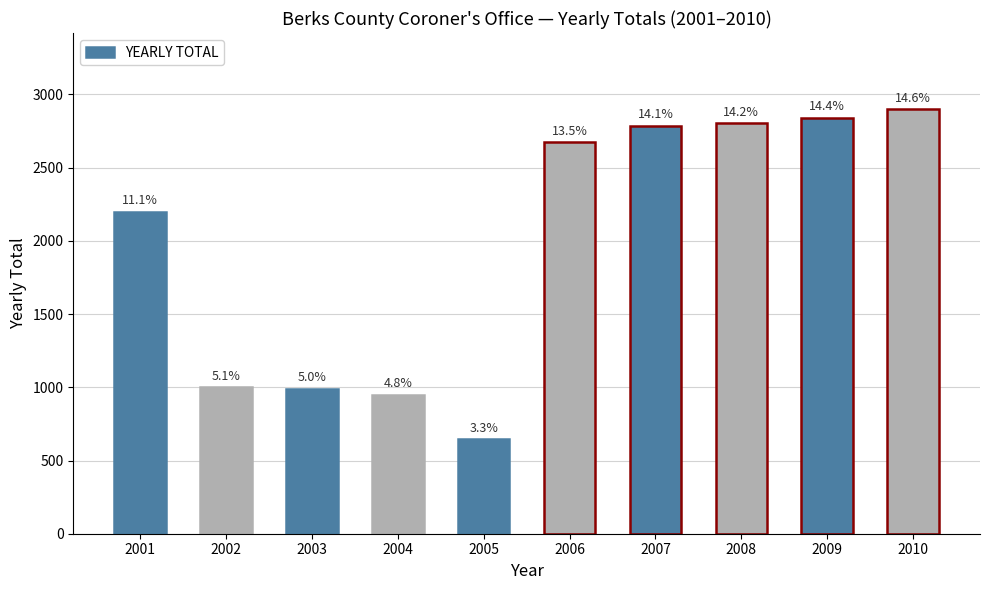

Are the bars horizontal?

No